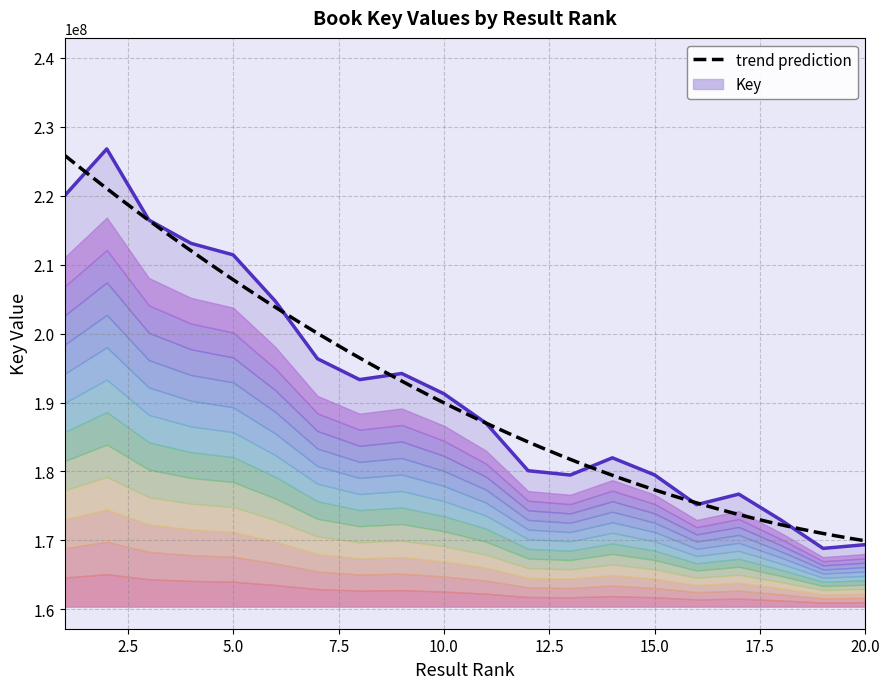

How many values exceed 191277907?

9